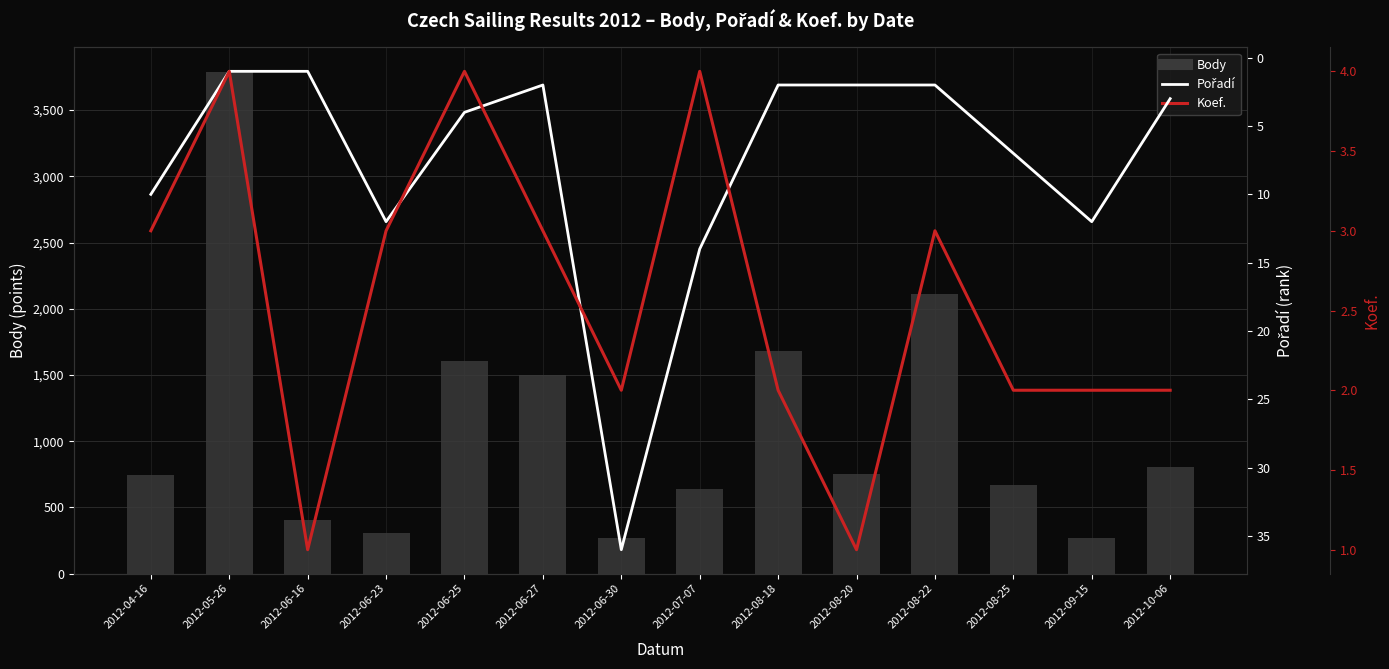

At which label does Body first exceed 754?

2012-05-26